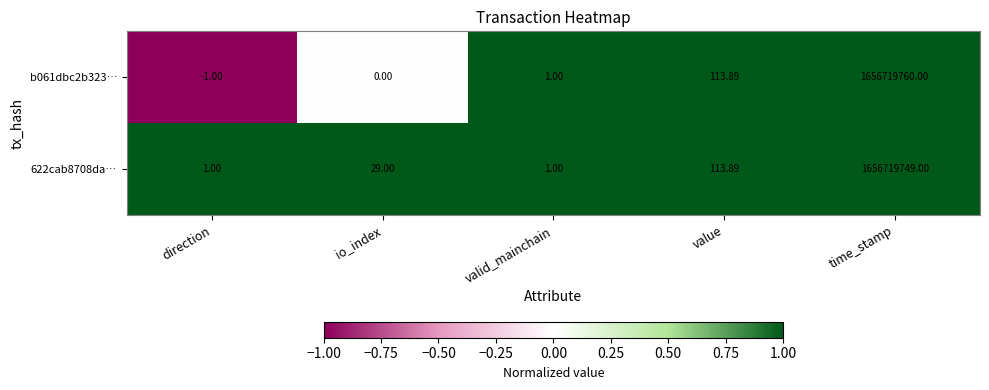

Which series changed the most between direction and io_index?

622cab8708da…